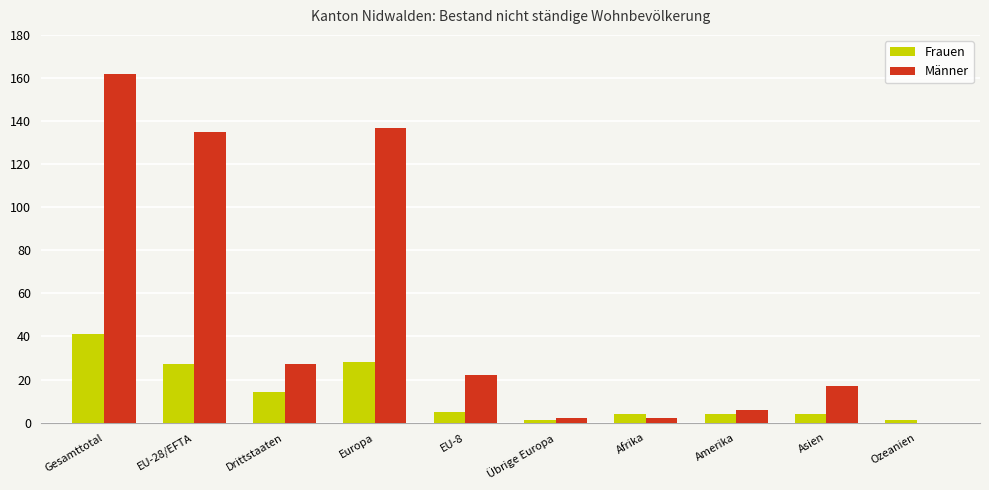

Reading left to right, transcribe all the data shown in this chart.

Frauen: 41	27	14	28	5	1	4	4	4	1
Männer: 162	135	27	137	22	2	2	6	17	0